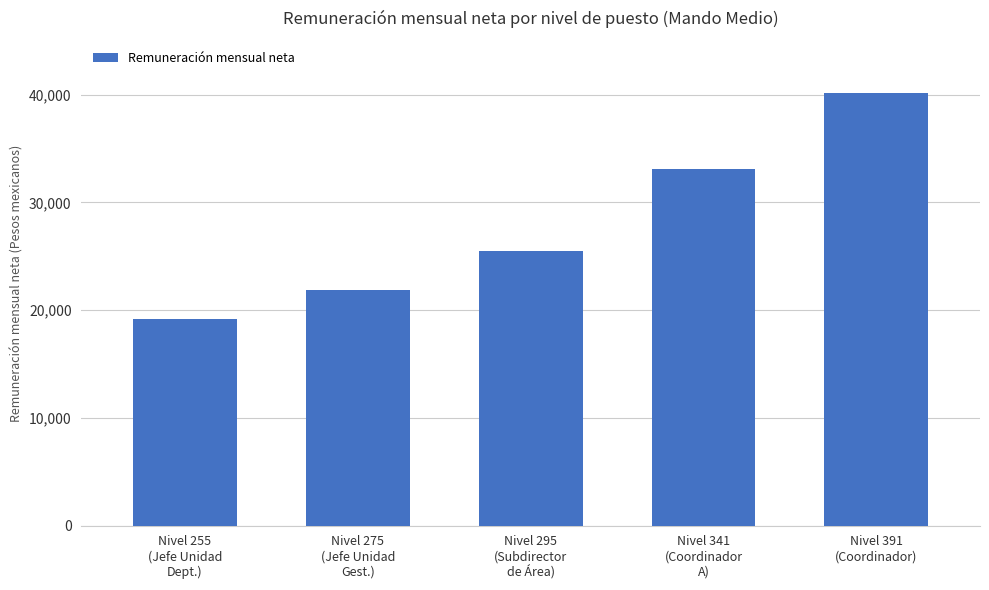

What is the value of the 3rd bar from the left?

25483.2